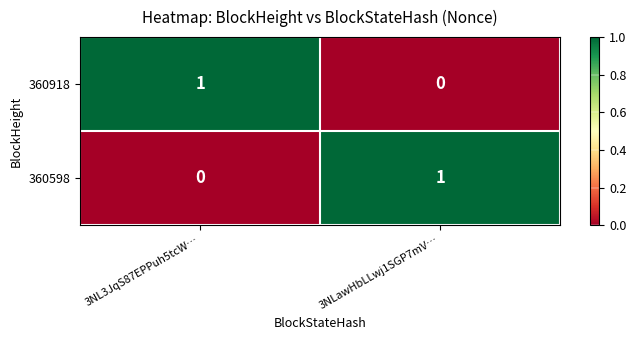

At 3NL3JqS87EPPuh5tcW…, list the series in order from largest to smallest.

360918, 360598